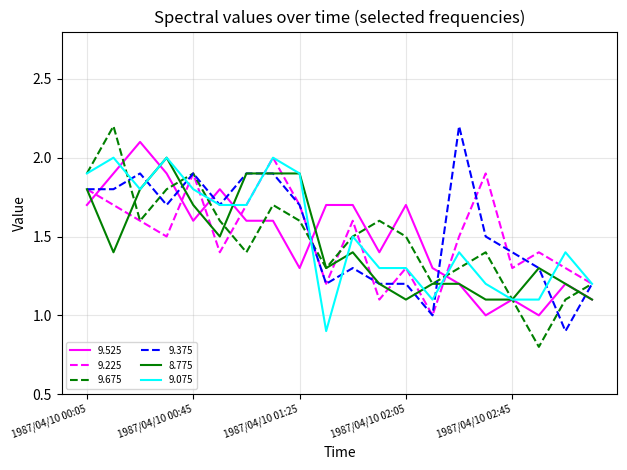

True or false: 9.225 and 9.525 cross at least once.

True